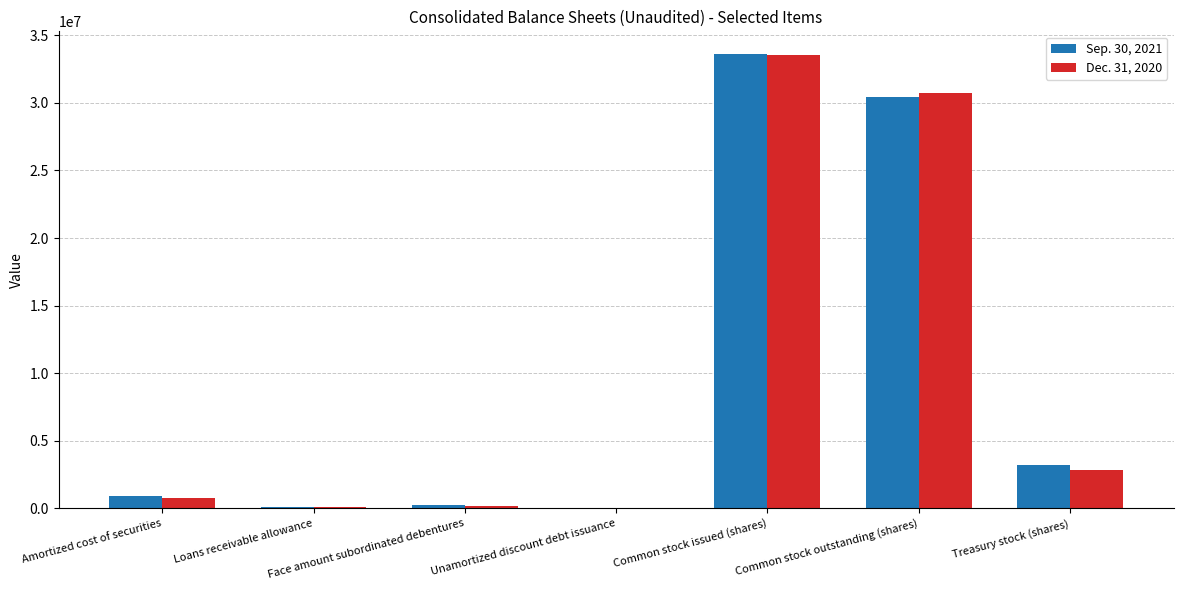

Between Common stock issued (shares) and Common stock outstanding (shares), which series saw the biggest shift?

Sep. 30, 2021